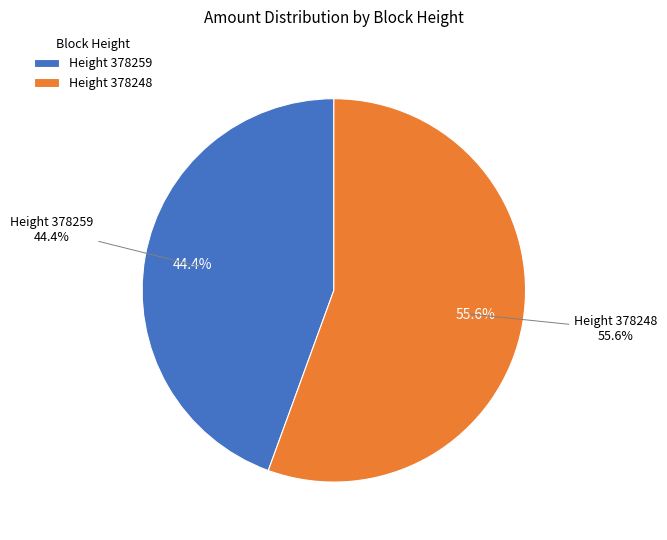

Which slice is the largest?

378248